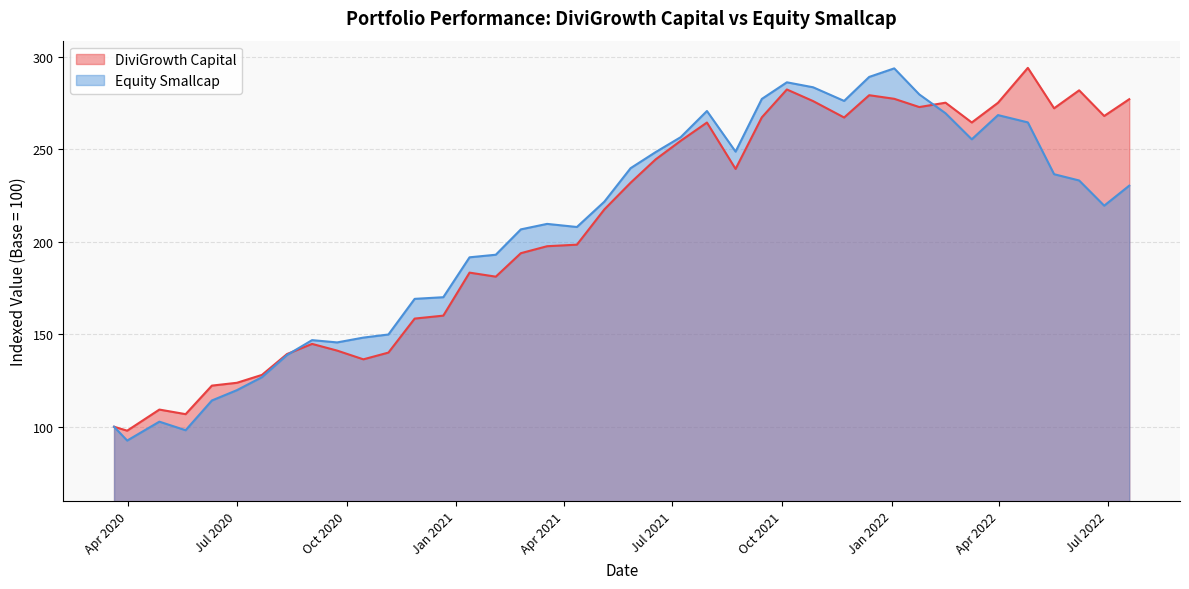

What value does the DiviGrowth Capital series have at 2022-05-17?

272.3